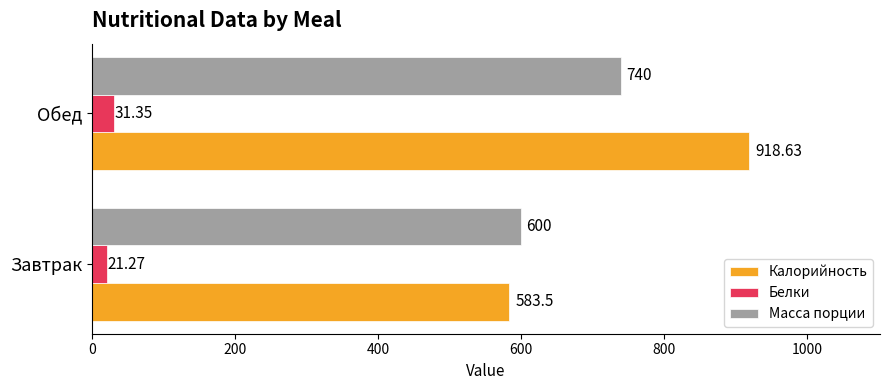

At which label is Калорийность closest to 751?

Завтрак